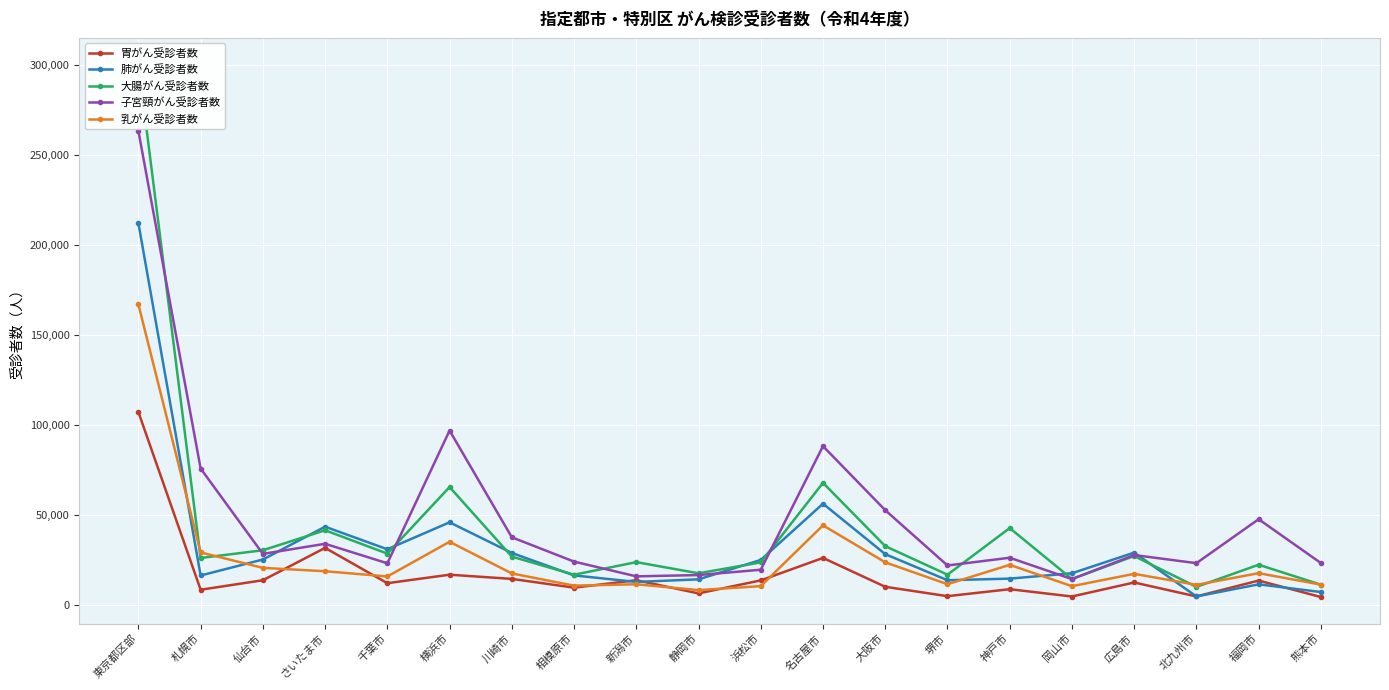

True or false: 胃がん受診者数 has a value of 12207 at 千葉市.

True